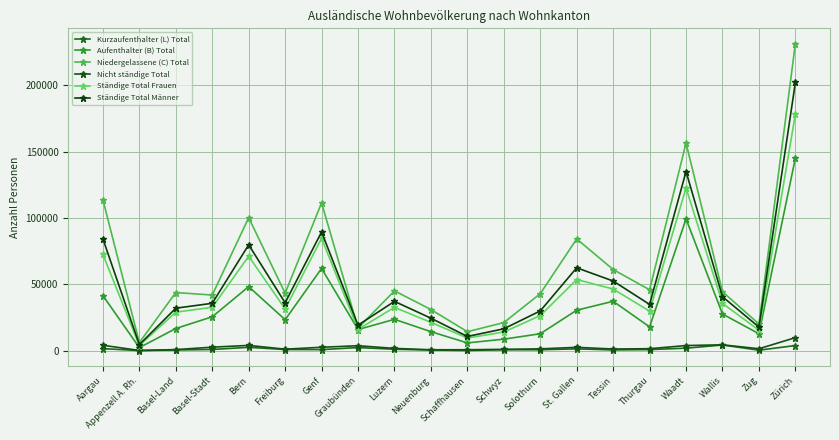

What are all the series names shown in the legend?

Kurzaufenthalter (L) Total, Aufenthalter (B) Total, Niedergelassene (C) Total, Nicht ständige Total, Ständige Total Frauen, Ständige Total Männer